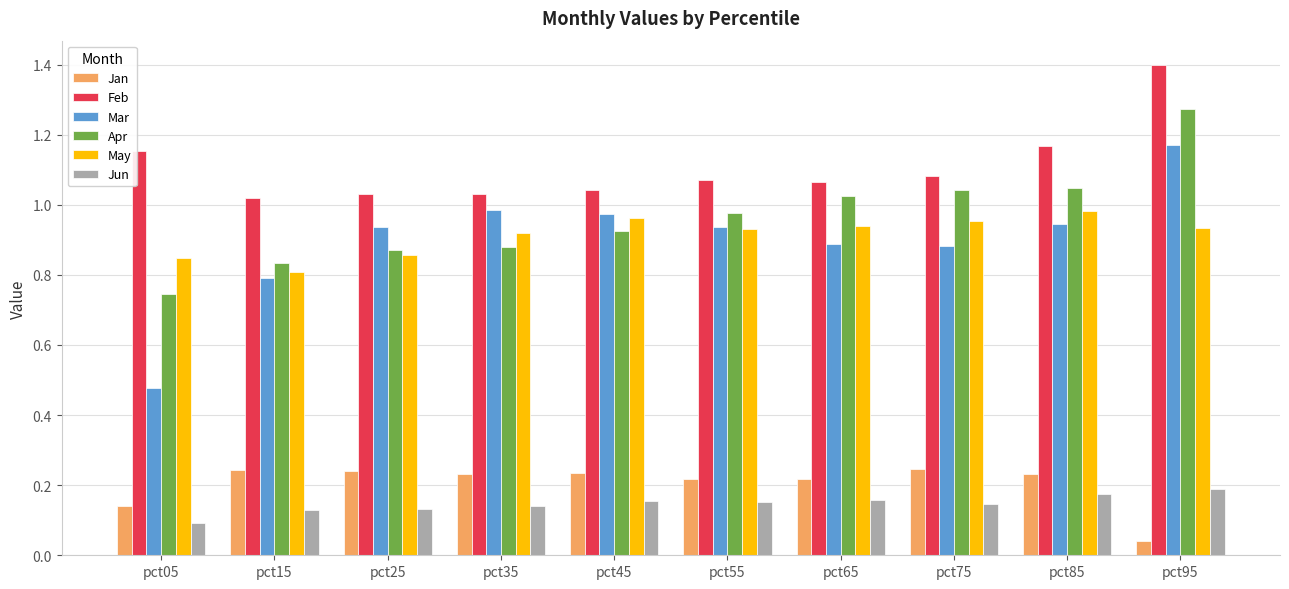

The Jan series shows 0.1 at pct05. True or false?

True